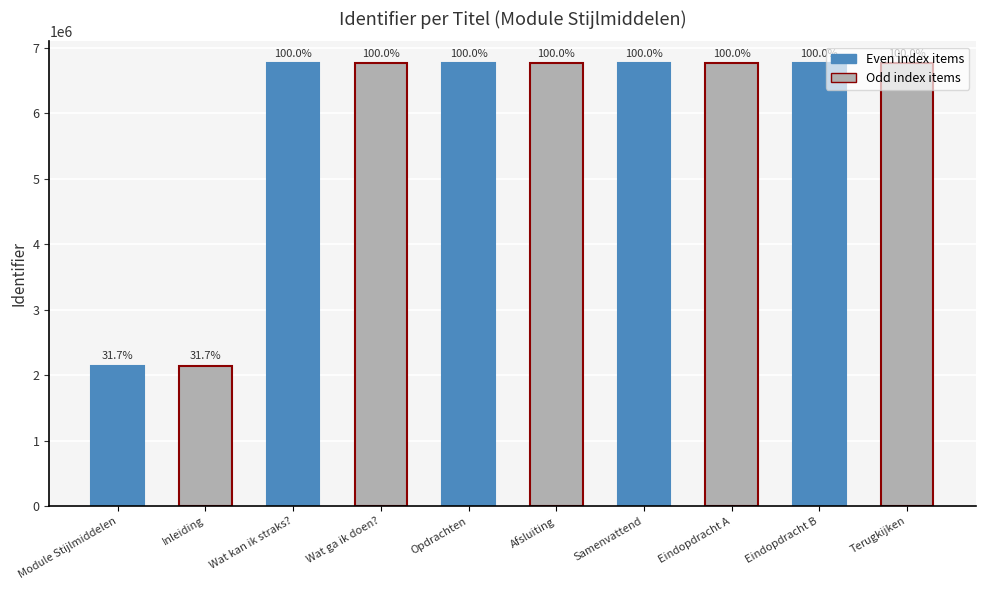

Does the chart contain any negative values?

No